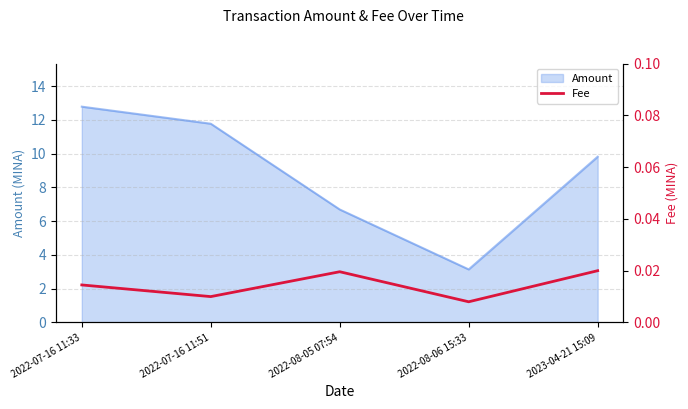

What is the lowest value of the Amount series?

3.1